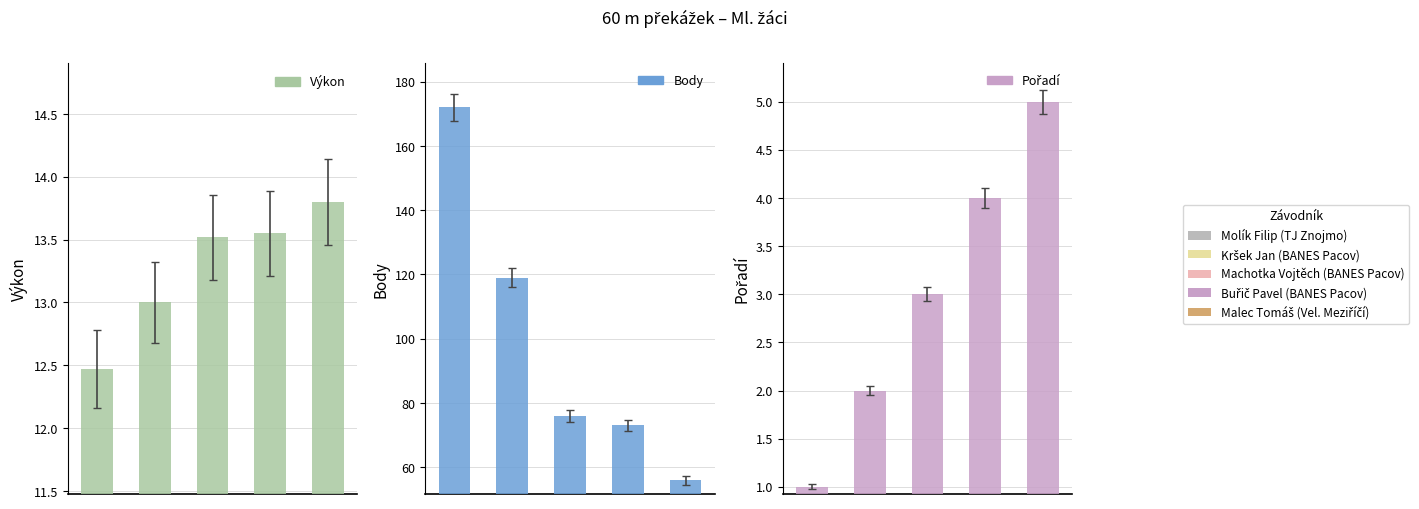

Where is Body nearest to the value 114?

1